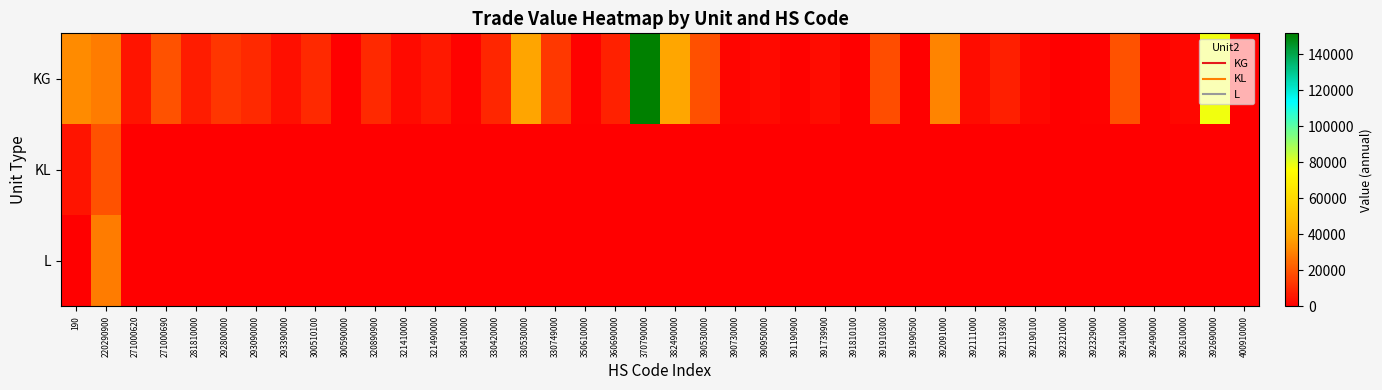

Which series has the largest total across all categories?

KG